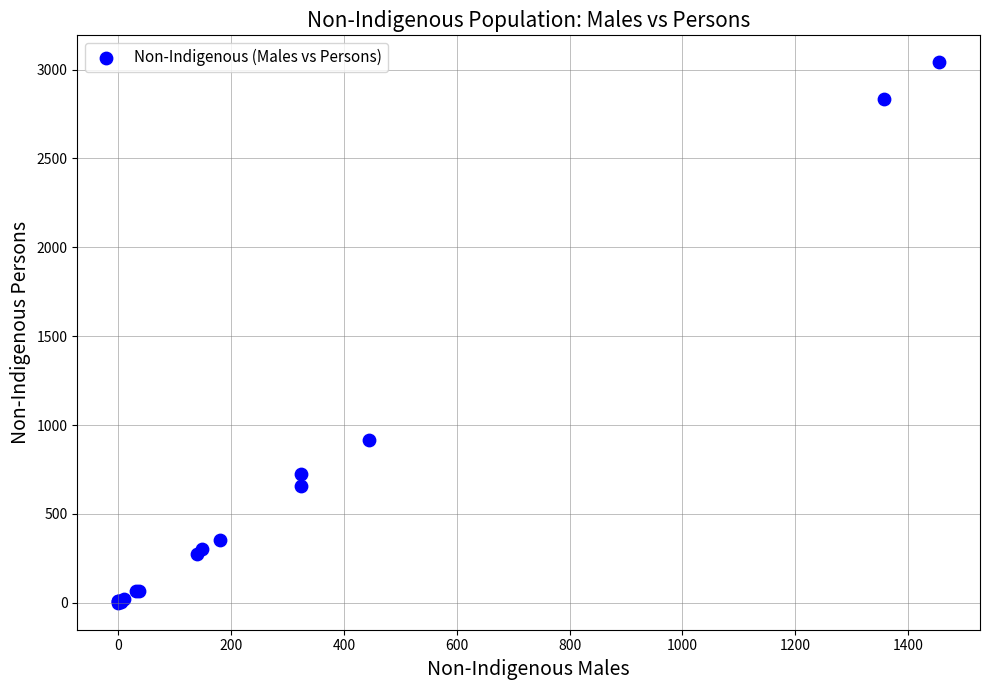

What Y value in the scatter plot is closest to 1520?

914